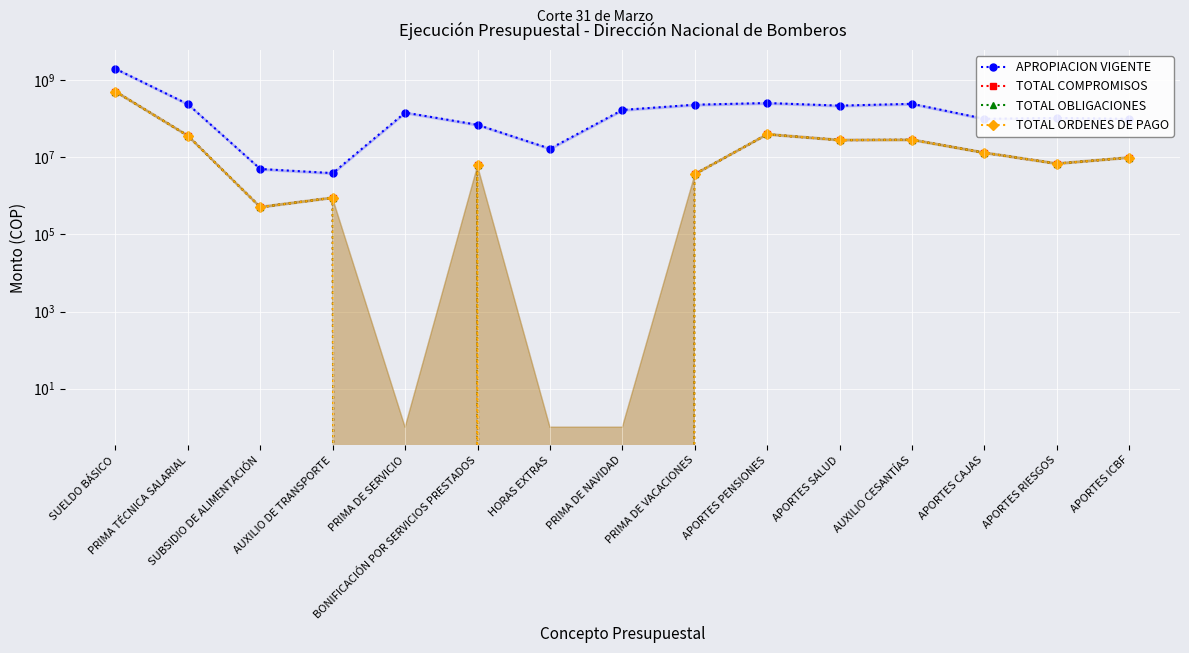

Count the number of data series in this chart.

4